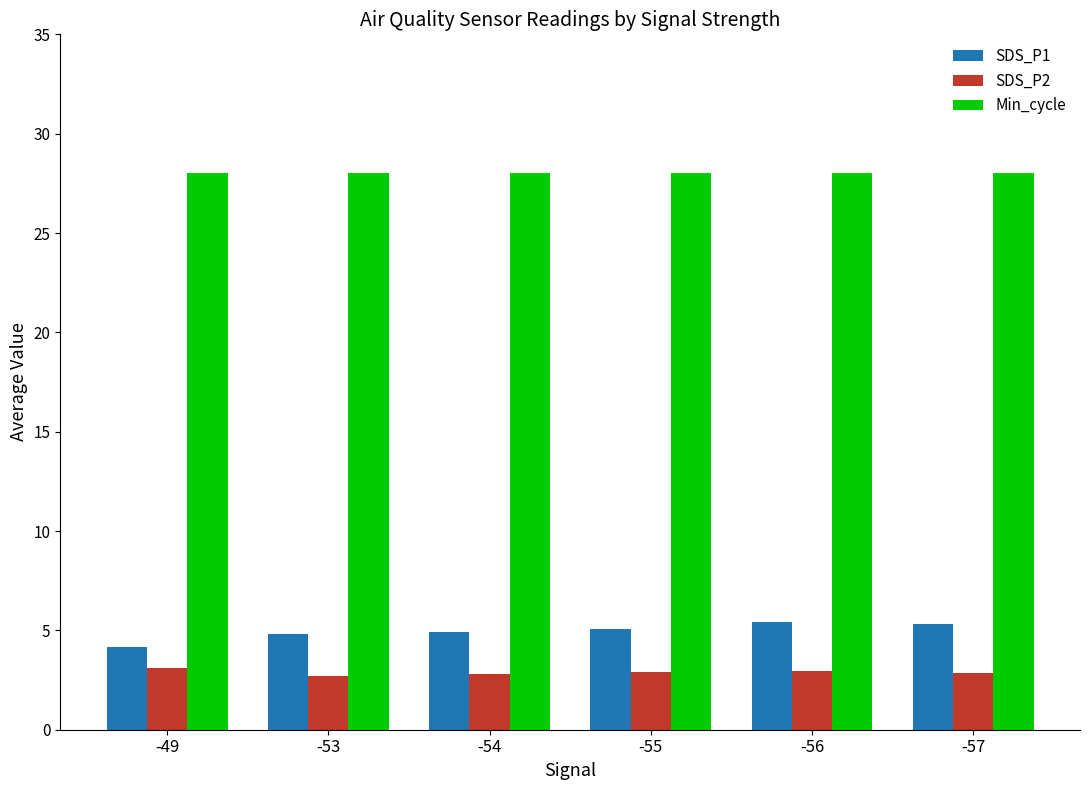

Are the bars grouped side by side (vs. stacked)?

Yes